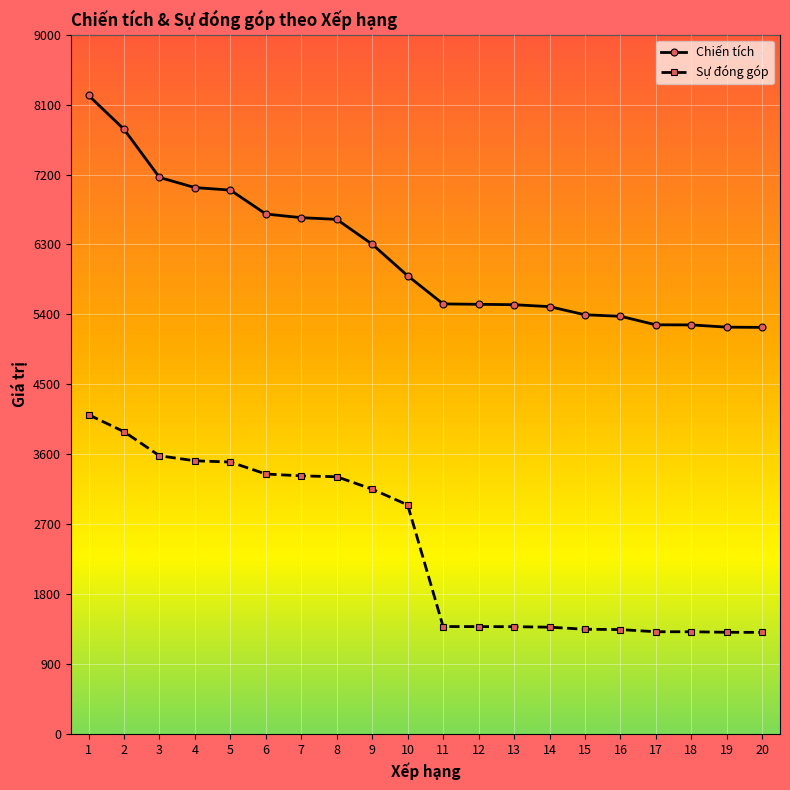

What is the highest value of the Chiến tích series?

8219